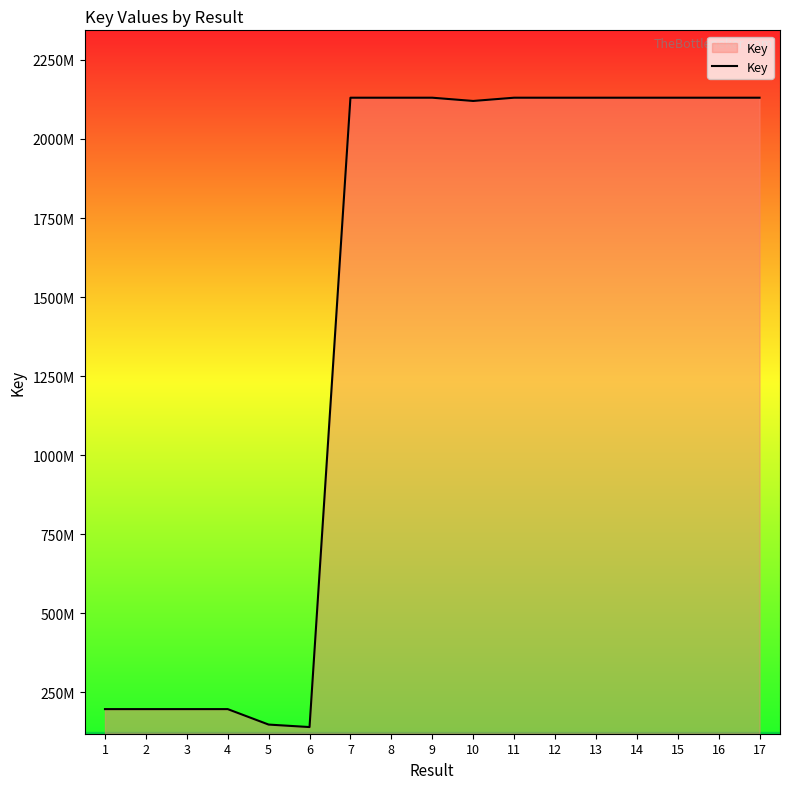

What is the approximate value at 11?

2130410960